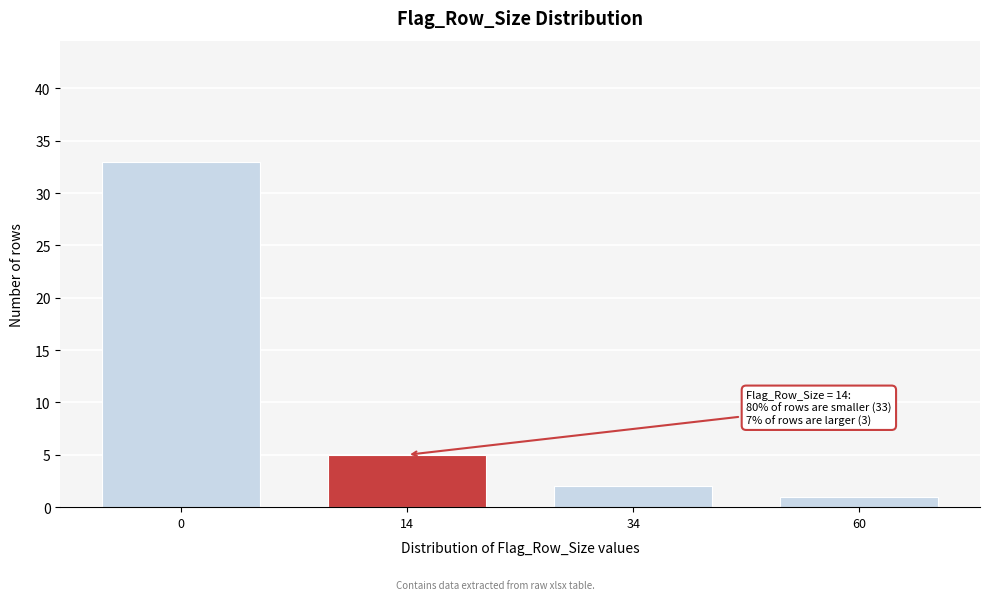

Reading left to right, what are all the values shown in this chart?

33	5	2	1